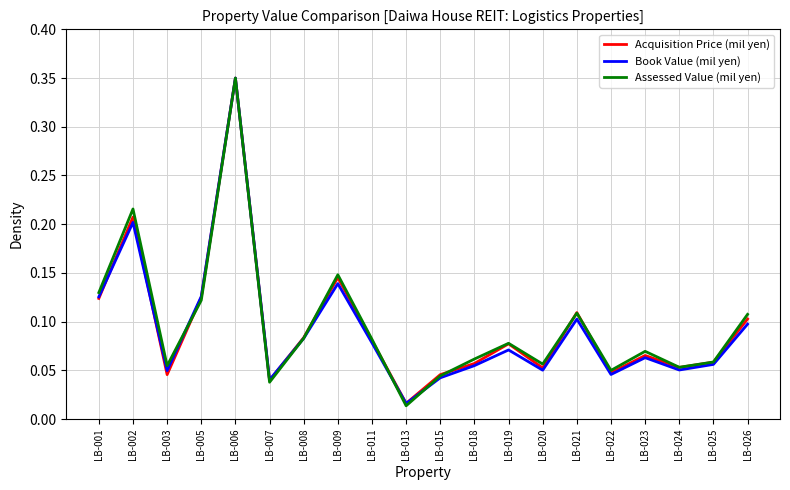

Which series ends up on top after the final intersection of Assessed Value (mil yen) and Acquisition Price (mil yen)?

Assessed Value (mil yen)